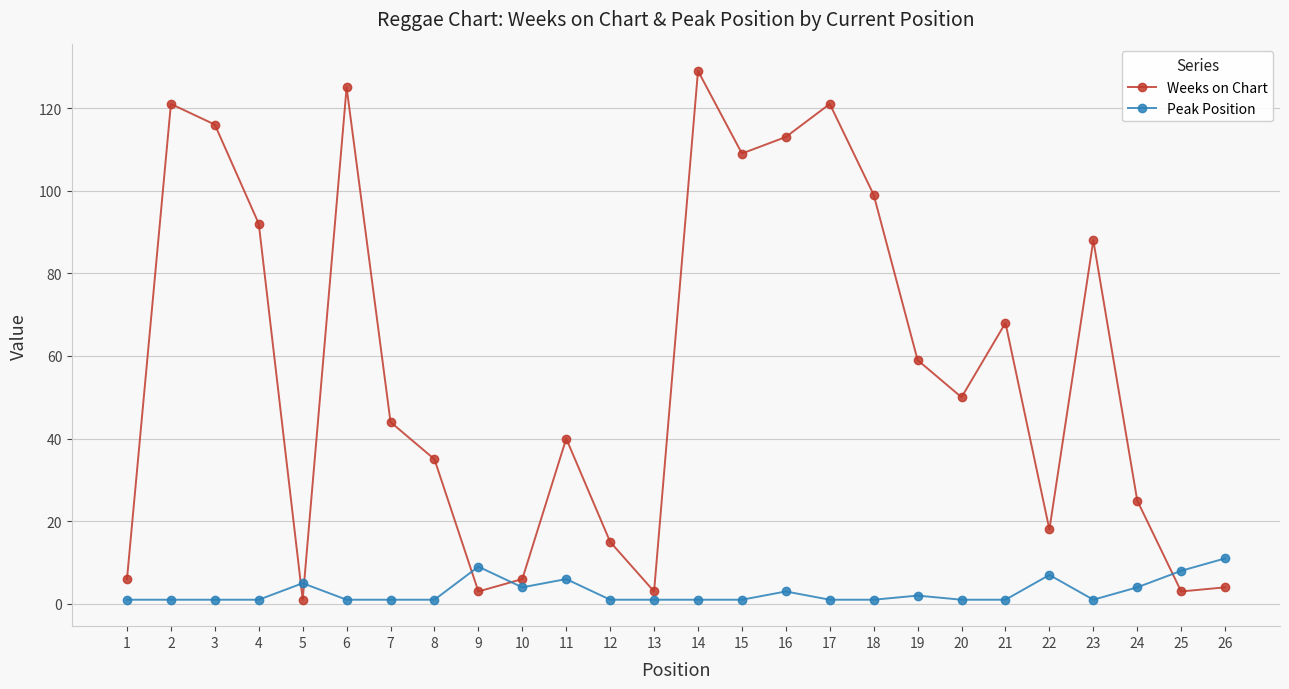

True or false: Weeks on Chart has more than 1 interior local peaks.

True